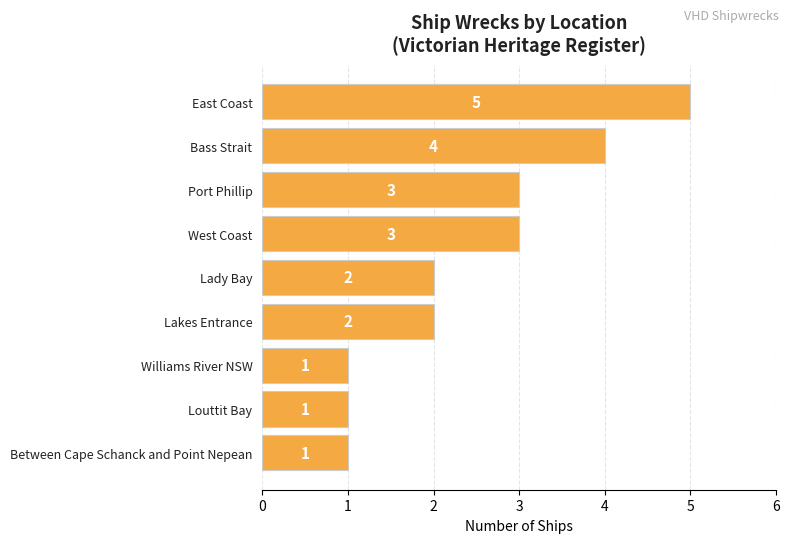

How many bars are there in total?

9